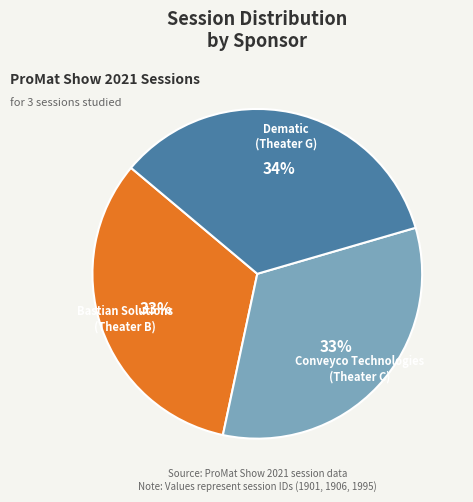

Which category has the biggest portion of the pie?

Dematic (Theater G)